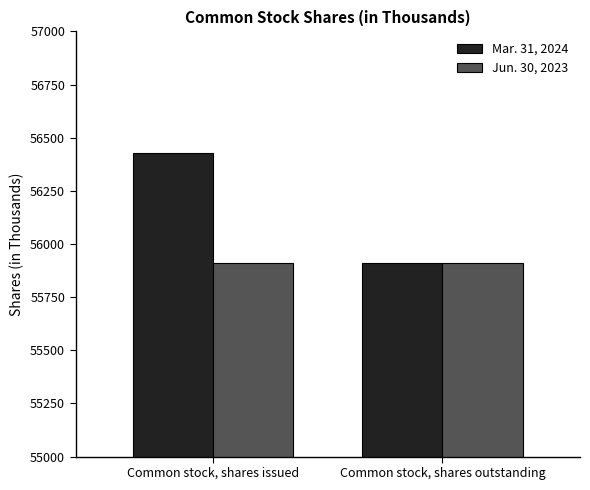

Which label corresponds to the largest value in the chart?

Common stock, shares issued